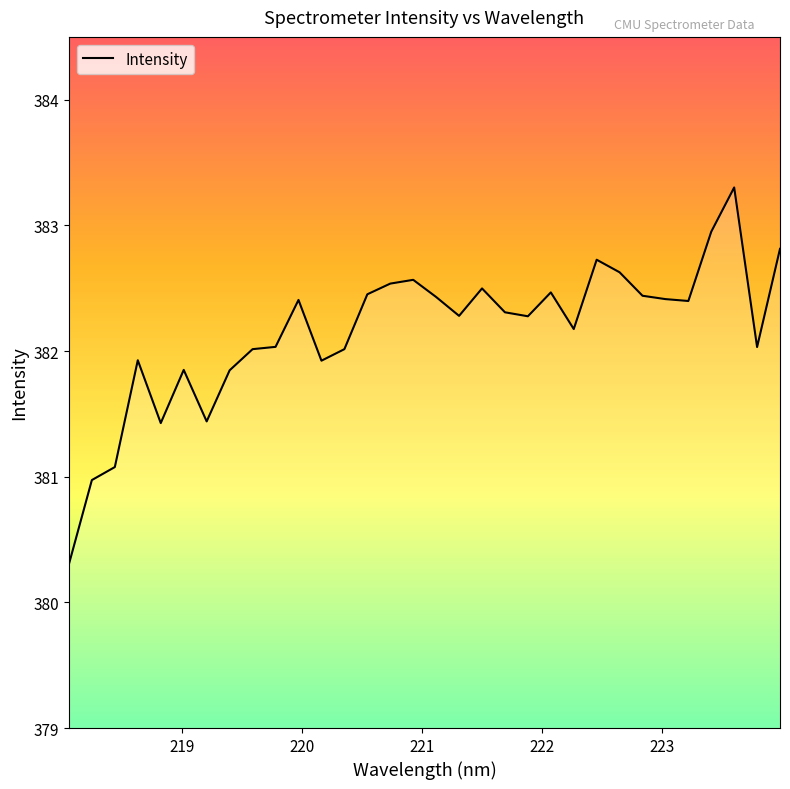

What is the greatest value displayed?

383.3